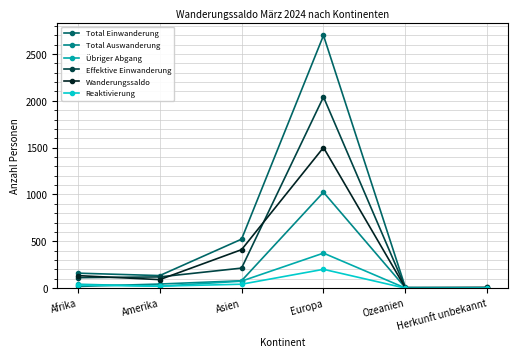

How many categories are shown in the chart?

6